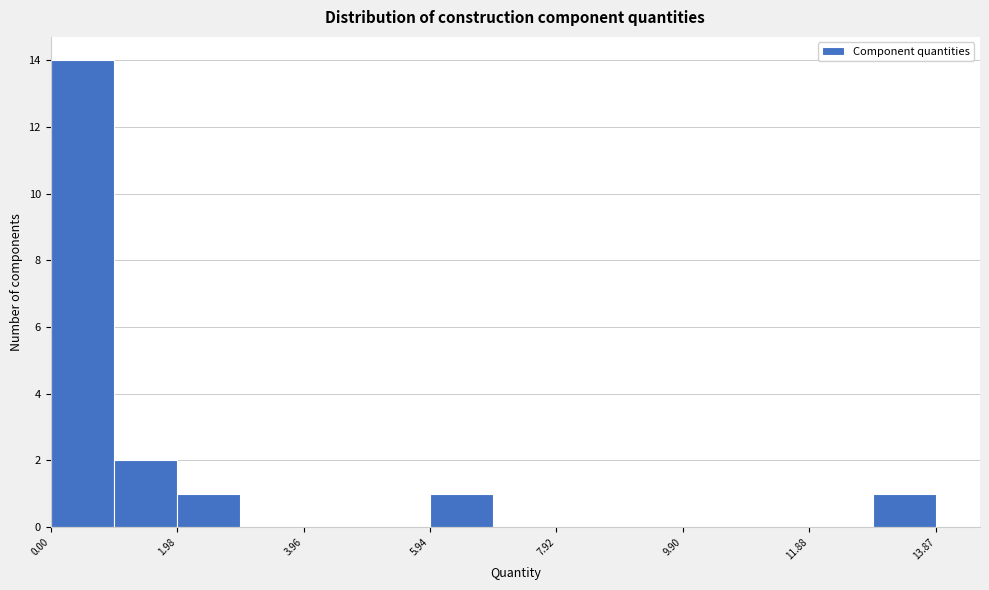

Reading left to right, list every bar in this chart as the range it spans on the x-axis followed by its height. Neither the bar edges nor the heights are printed on the chart, so give them approximately, as read against the axes.

0.0 to 1.0: 14
1.0 to 2.0: 2
2.0 to 3.0: 1
3.0 to 4.0: 0
4.0 to 5.0: 0
5.0 to 6.0: 0
6.0 to 7.0: 1
7.0 to 8.0: 0
8.0 to 9.0: 0
9.0 to 10.0: 0
10.0 to 10.8: 0
10.8 to 11.8: 0
11.8 to 12.8: 0
12.8 to 13.8: 1